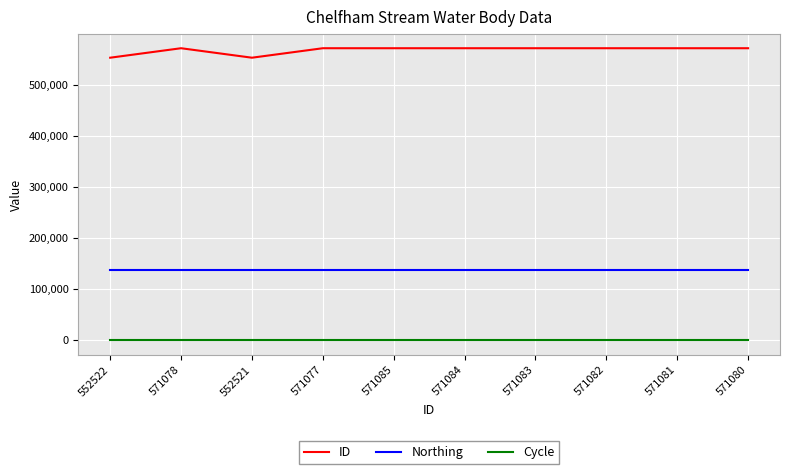

Is the value of Northing at 571084 greater than the value of Cycle at 571084?

Yes